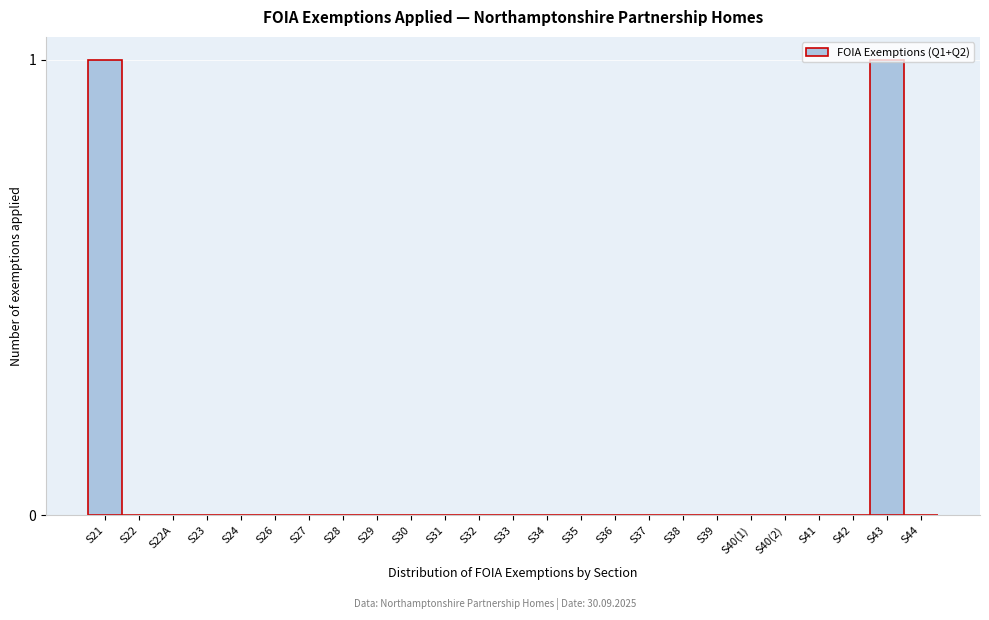

Is it true that the value at S36 is 0?

True